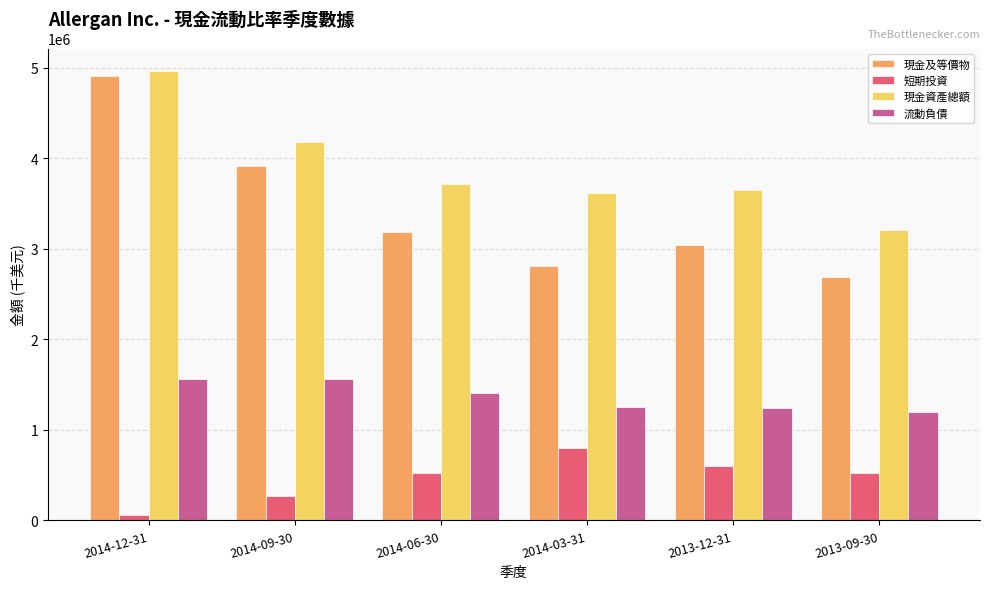

At which label is 現金資產總額 closest to 4088650?

2014-09-30